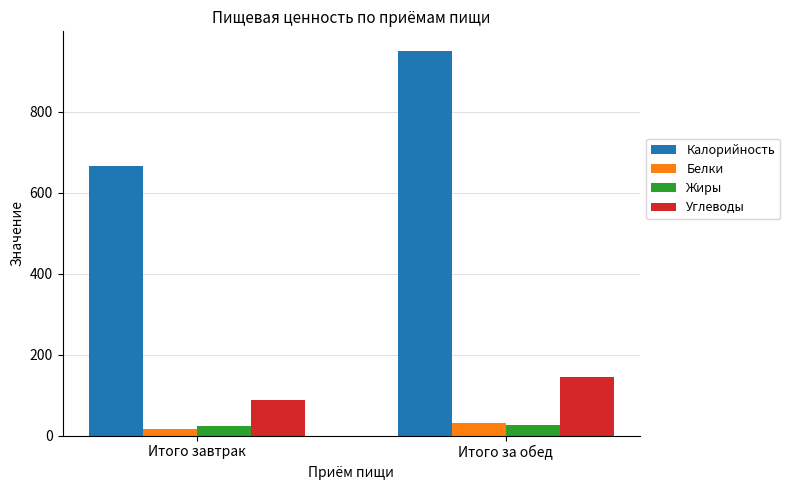

What position from the left is Итого завтрак?

1